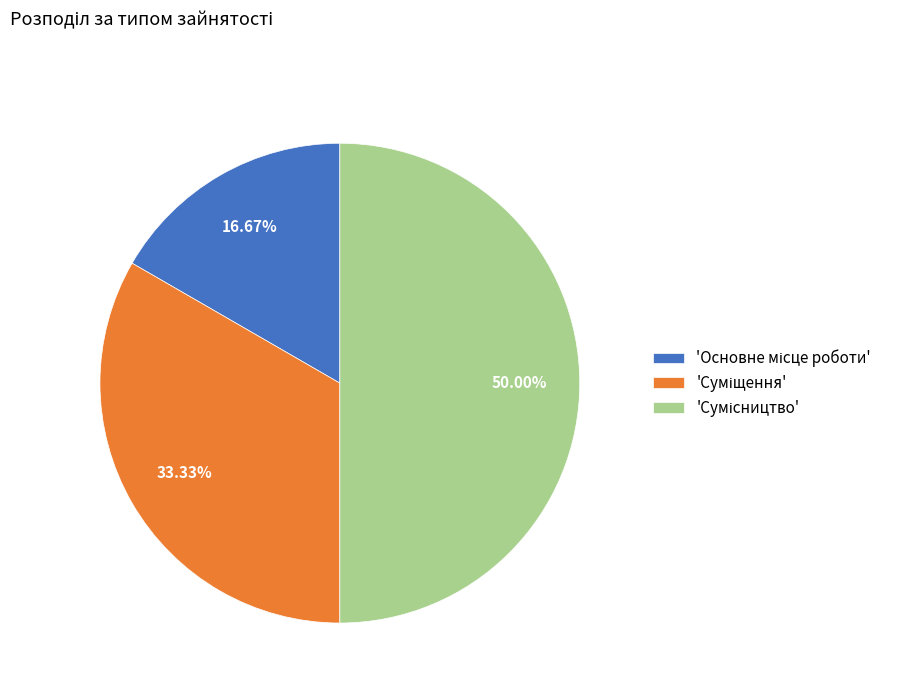

Rank the categories by value from lowest to highest.

Основне місце роботи, Суміщення, Сумісництво